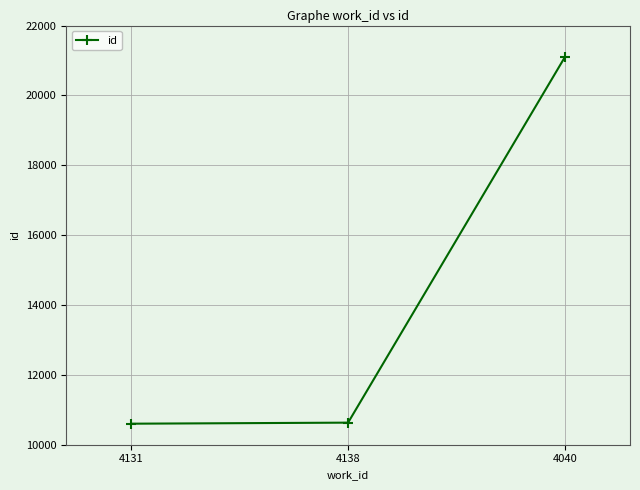

Approximately how many times larger is the value at 4040 compared to 4131?

2.0